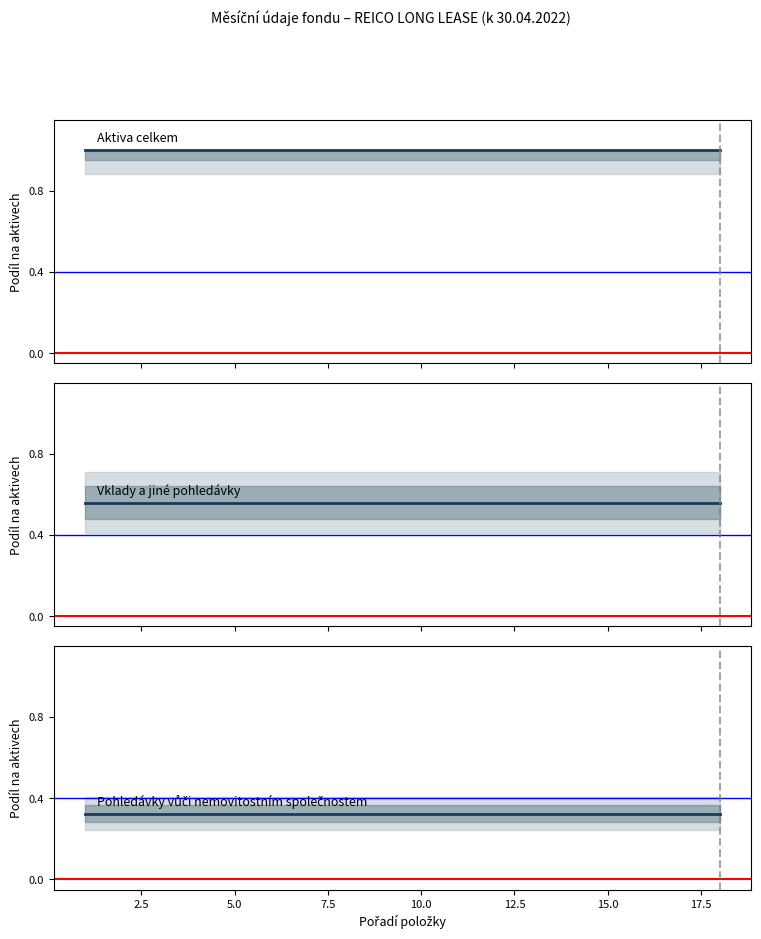

List the series in order of their peak value, highest first.

Aktiva celkem, Vklady a jiné pohledávky, Pohledávky nemovitosti